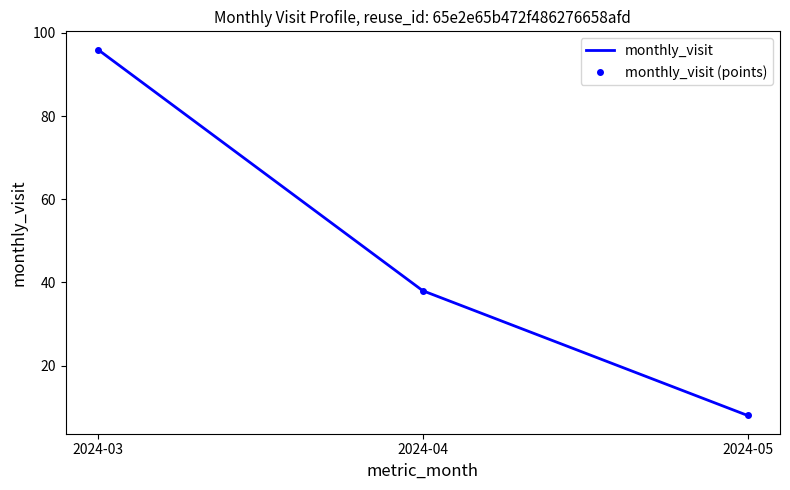

At which label does monthly_visit (points) first exceed 38?

2024-03